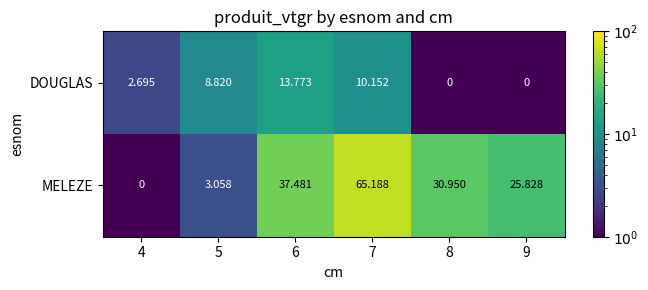

Which series has the widest spread of values?

MELEZE